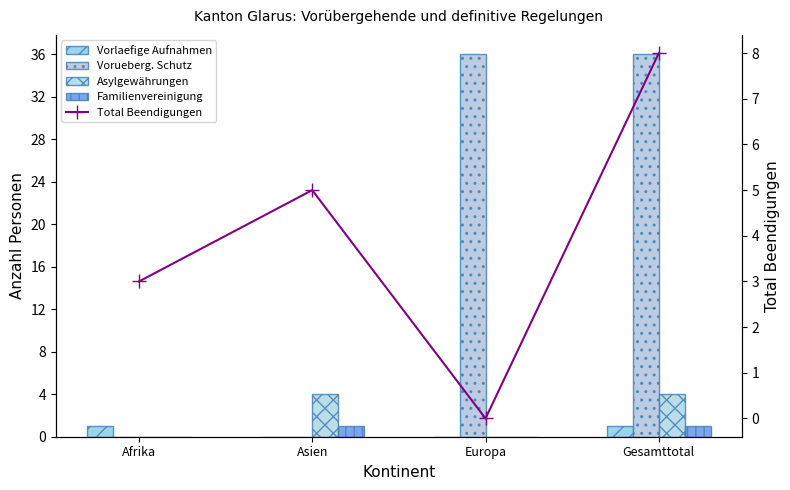

What is the spread (max minus min) of values at Europa?

36